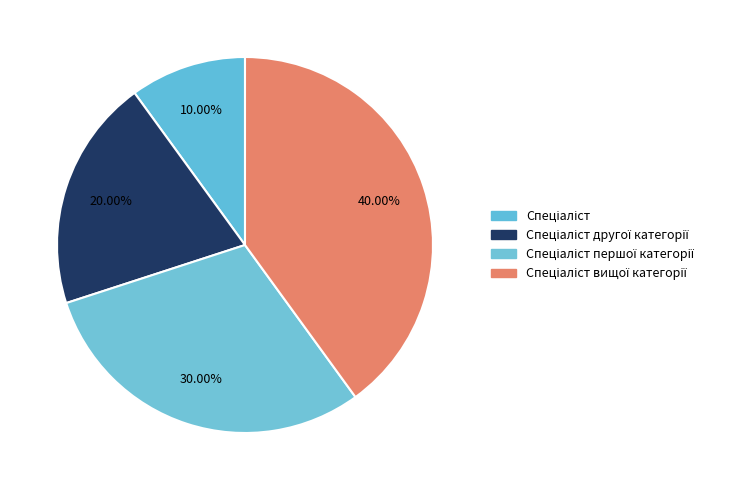

Which category has the smallest portion of the pie?

Спеціаліст